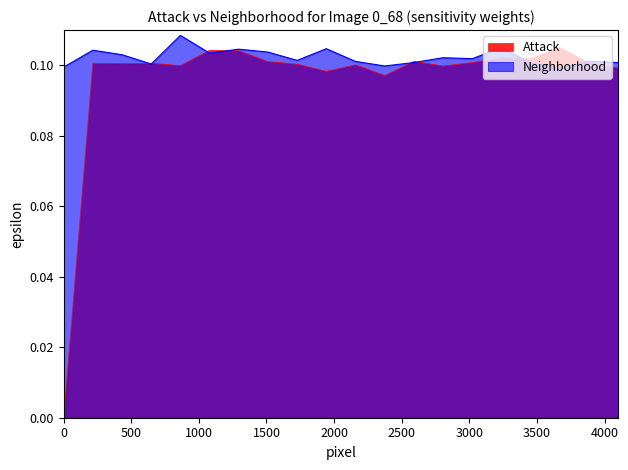

What value does the Neighborhood series have at 26?

0.1